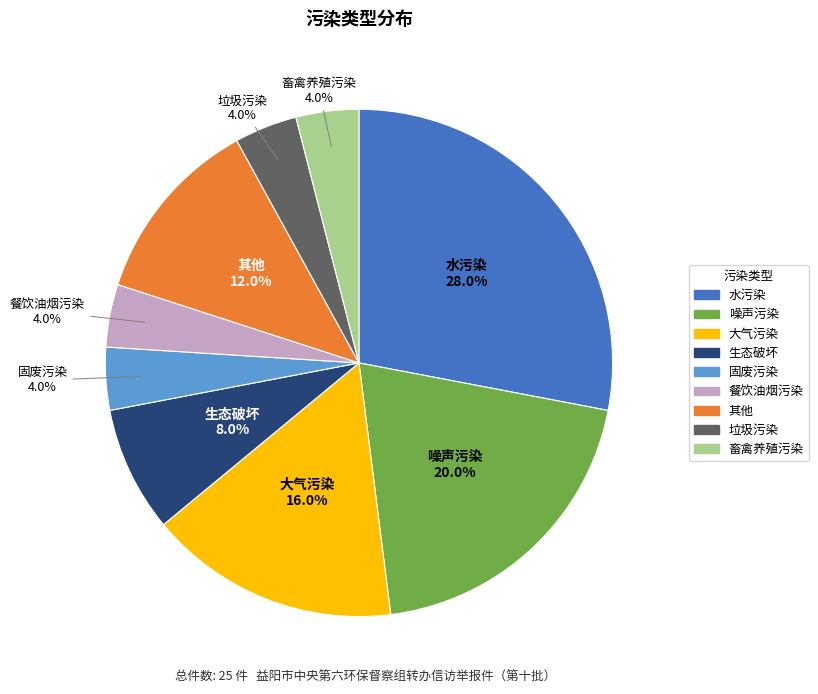

How many segments does this pie chart have?

9